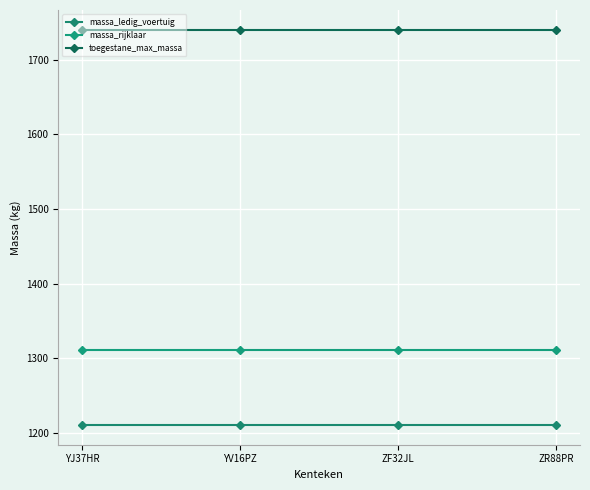

The massa_ledig_voertuig series shows 705 at YV16PZ. True or false?

False